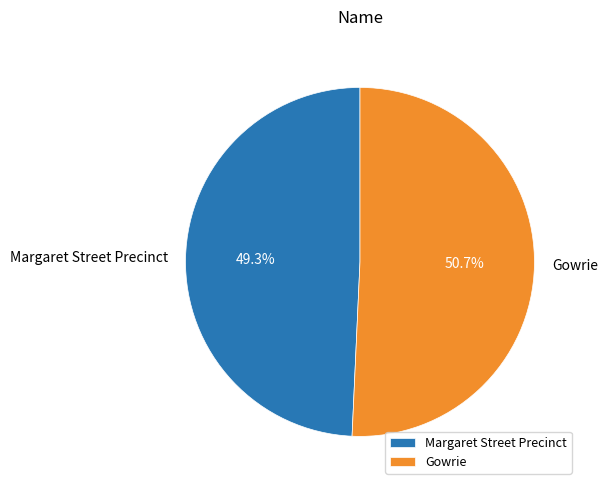

To the nearest percent, what is the difference between the Gowrie and Margaret Street Precinct slice percentages?

1%